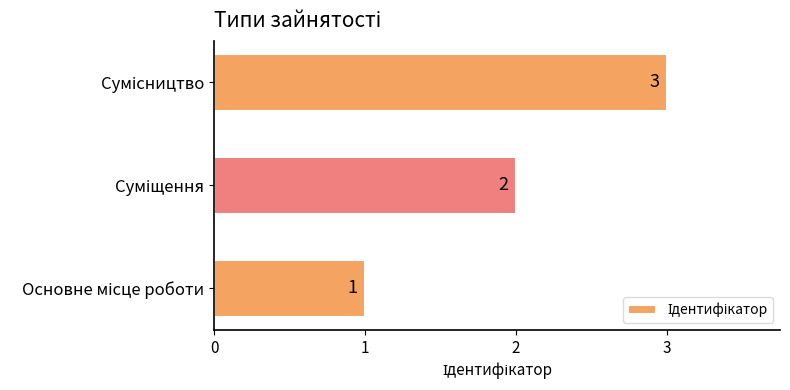

How many values are between 1 and 3?

3